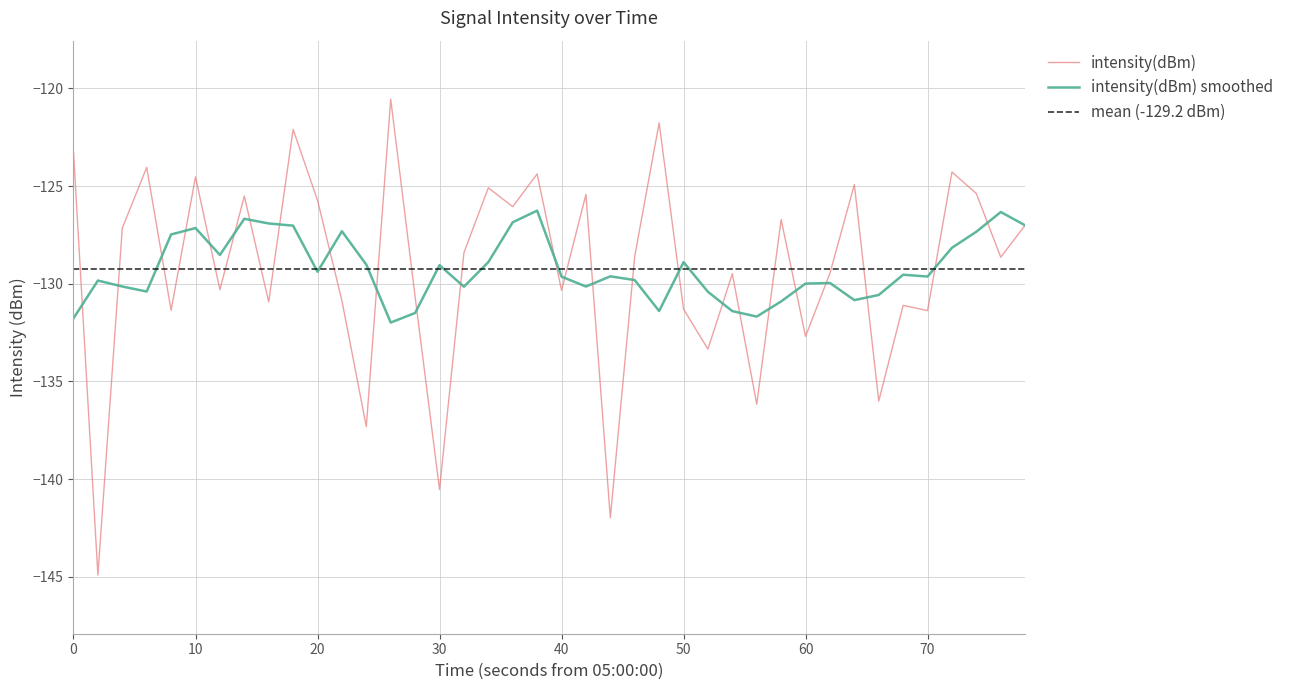

The value of intensity(dBm) smoothed at 40 is -83.3. True or false?

False